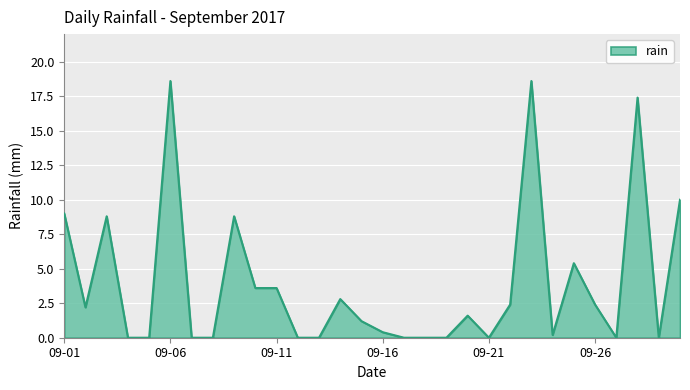

Reading left to right, what are all the values shown in this chart?

9.0	2.2	8.8	0.0	0.0	18.6	0.0	0.0	8.8	3.6	3.6	0.0	0.0	2.8	1.2	0.4	0.0	0.0	0.0	1.6	0.0	2.4	18.6	0.2	5.4	2.4	0.0	17.4	0.0	10.0